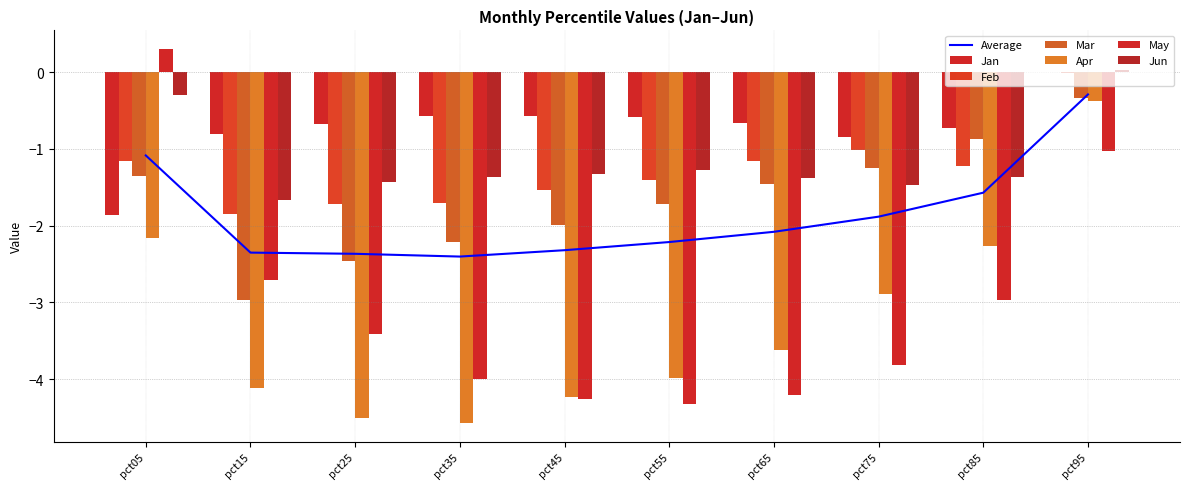

What is the total value across all series at pct15?

-14.1